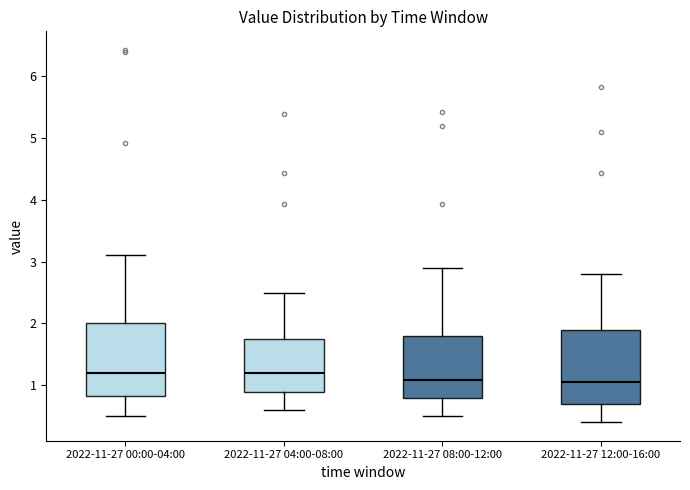

Reading left to right, read every box against the y-axis: the position of its median line, the range the box covers, and the ends of its whiskers. The values are not printed on the chart, so give them approximately, as read against the axis.

2022-11-27 00:00-04:00: median 1.2, box 0.8 to 2.0, whiskers 0.5 to 3.1
2022-11-27 04:00-08:00: median 1.2, box 0.9 to 1.7, whiskers 0.6 to 2.5
2022-11-27 08:00-12:00: median 1.1, box 0.8 to 1.8, whiskers 0.5 to 2.9
2022-11-27 12:00-16:00: median 1.1, box 0.7 to 1.9, whiskers 0.4 to 2.8